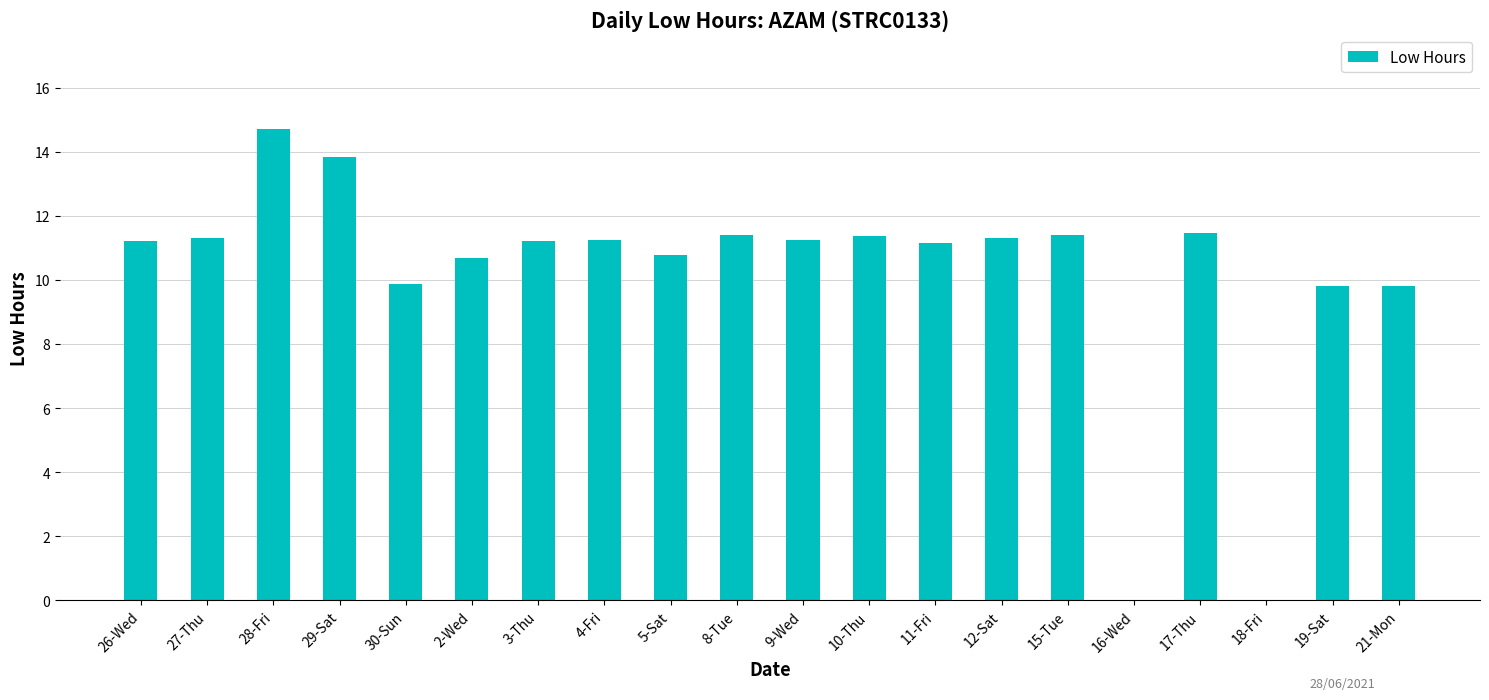

Count the number of values greater than 11.

13